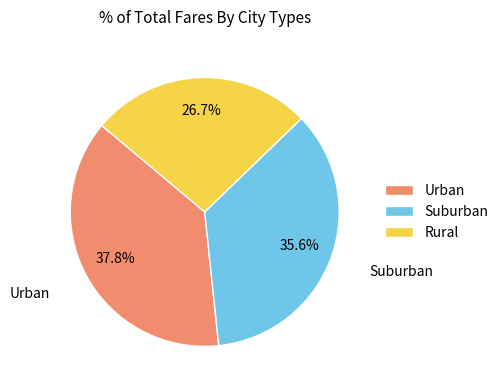

To the nearest percent, what is the difference between the largest and smallest slice percentages?

11%